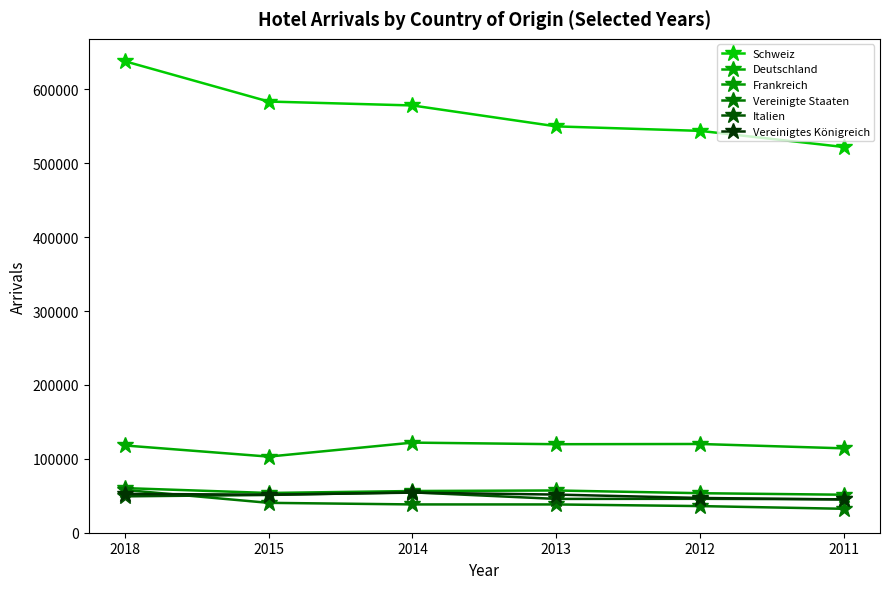

Reading left to right, extract all data points from this chart.

Schweiz: 638116	583558	578252	549926	543851	521962
Deutschland: 118090	103007	121948	119791	120095	114191
Frankreich: 60384	53787	56447	57171	53497	51427
Vereinigte Staaten: 57901	40435	38293	38276	36050	32382
Italien: 49251	51089	54637	45761	45886	45245
Vereinigtes Königreich: 52555	51503	54273	51636	47043	44996